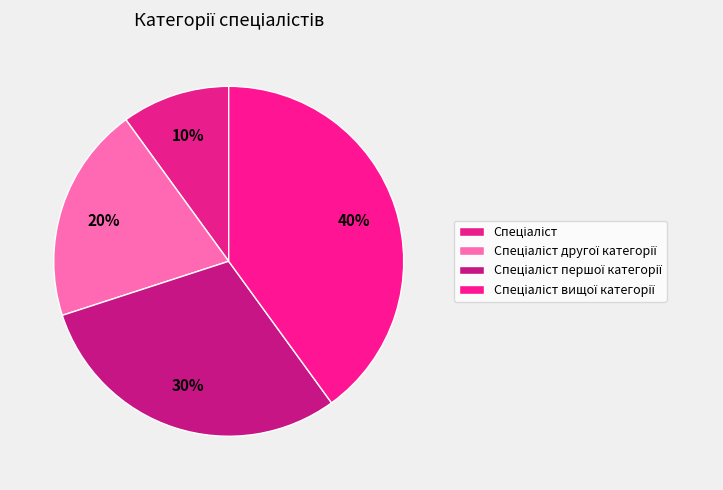

To the nearest percent, what is the difference between the largest and smallest slice percentages?

30%